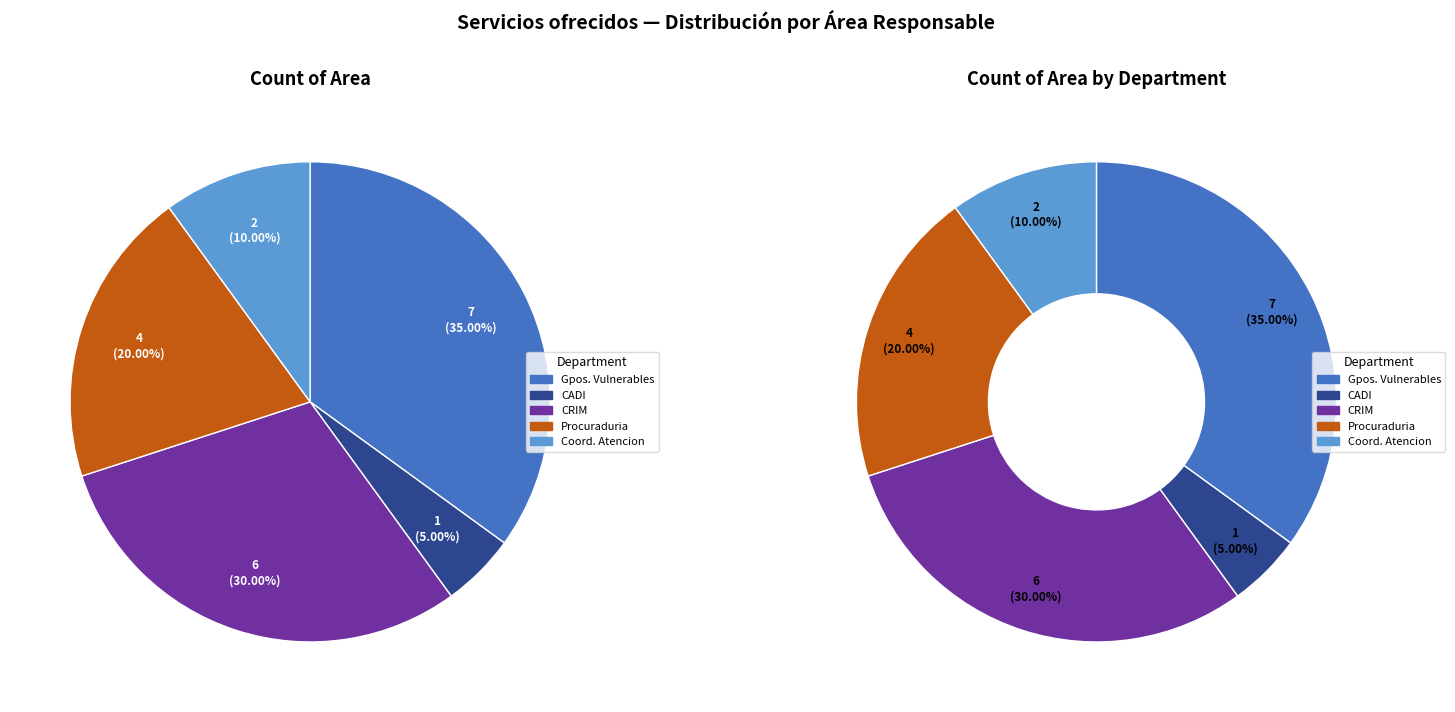

Count the number of slices in the pie.

5